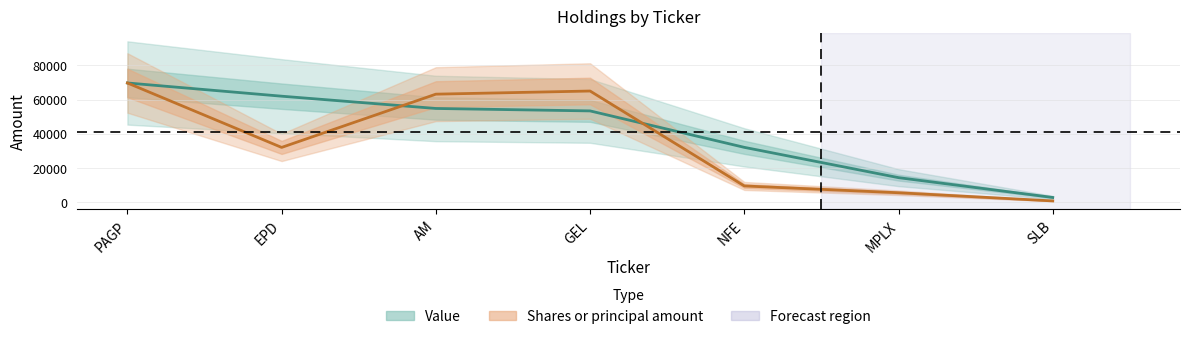

Where does the Shares or principal amount series first go above 31948?

PAGP